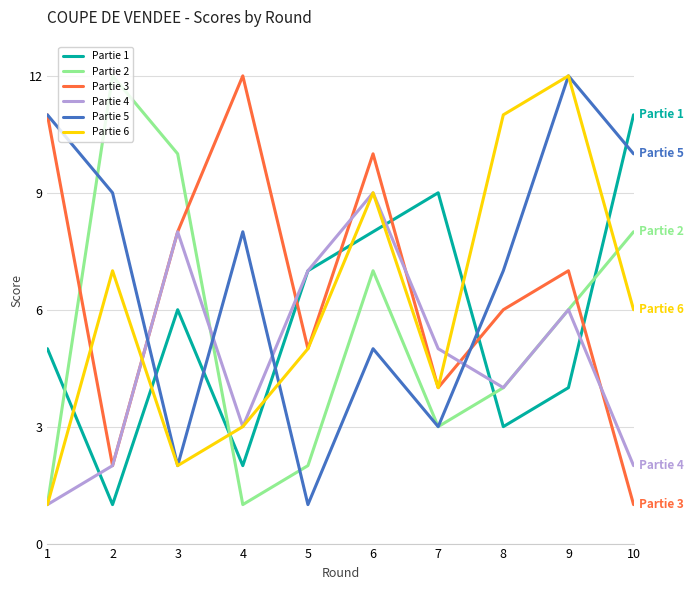

What is the difference between the highest and lowest values at 10?

10